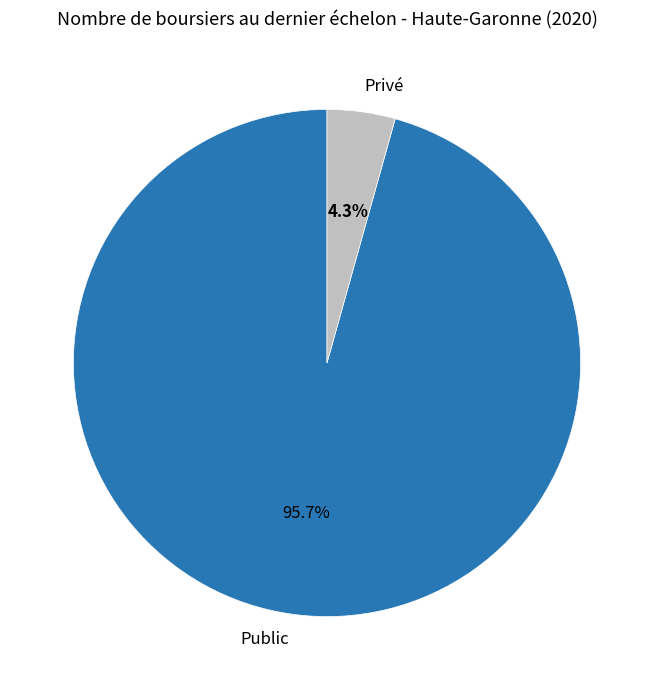

What is the total percentage of Privé and Public?

100.0%